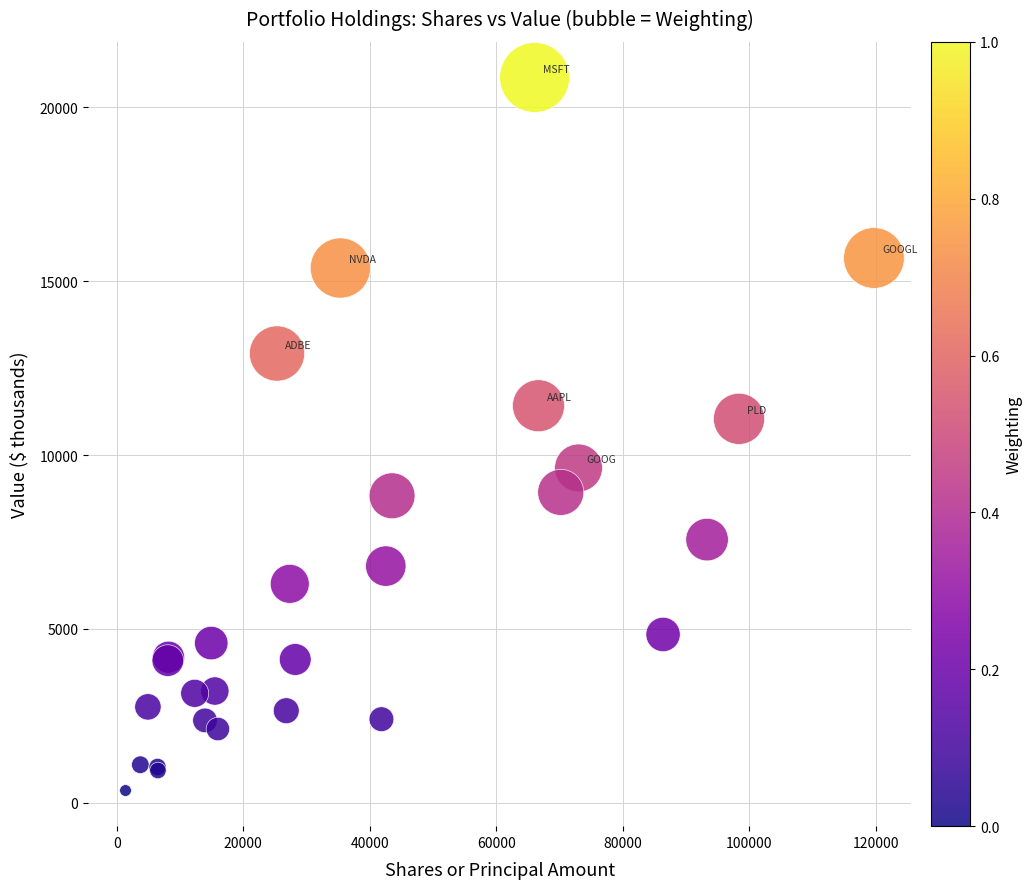

What Y value in the scatter plot is closest to 10604?

11041